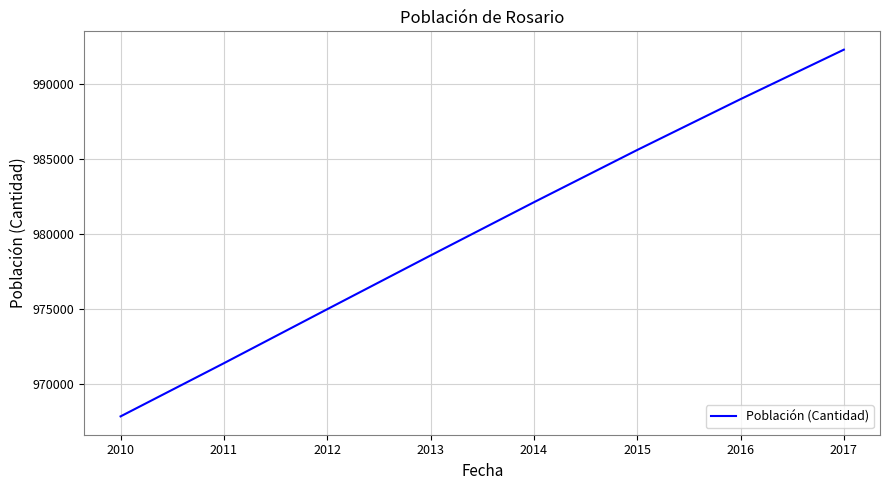

What is the minimum value shown in the chart?

967844